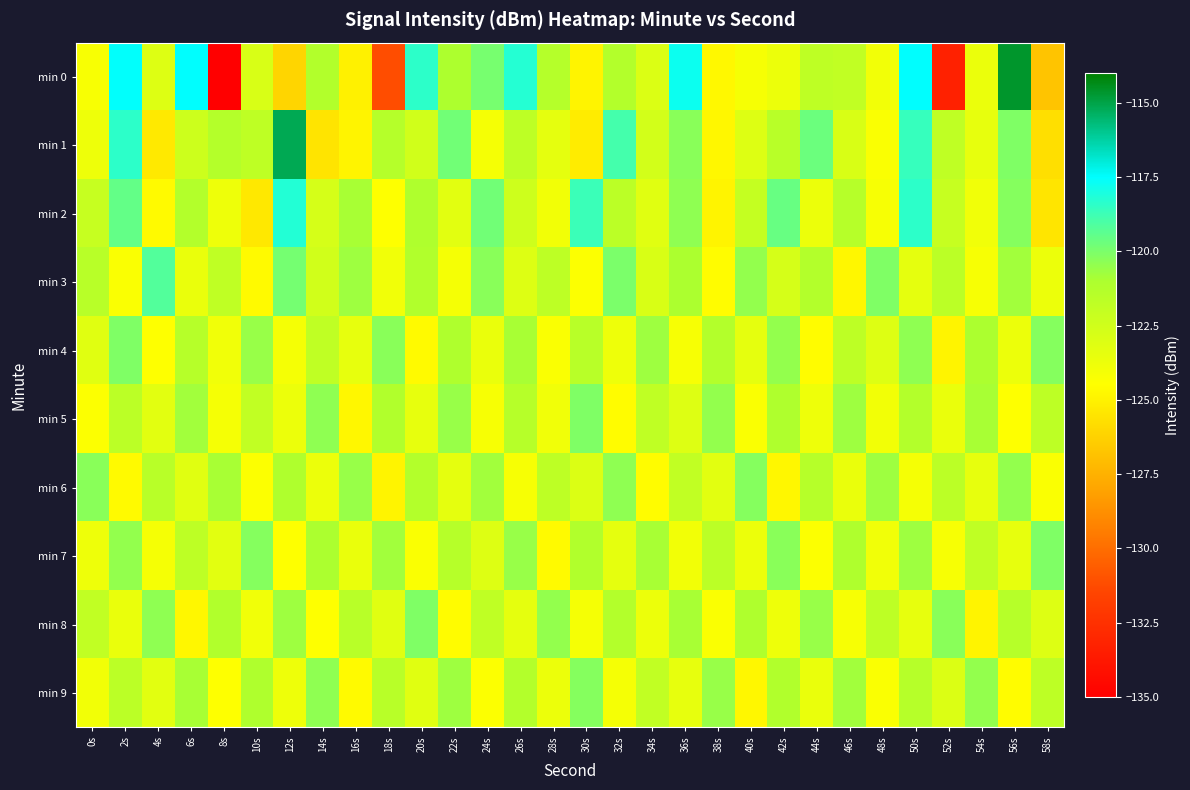

Between 54s and 18s, which is larger?

54s